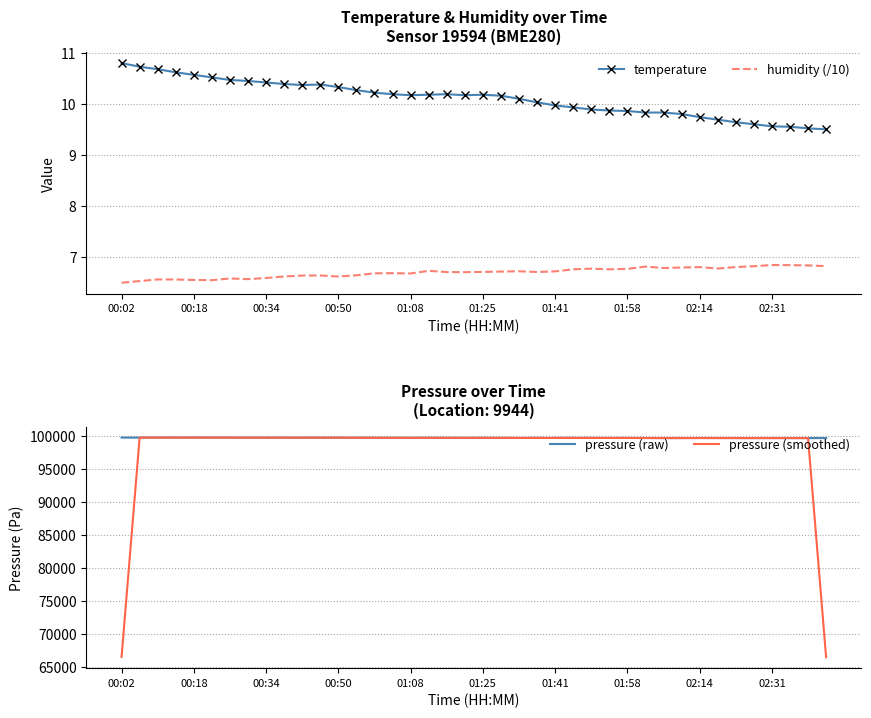

Which series has the largest range (max minus min)?

pressure (smoothed)